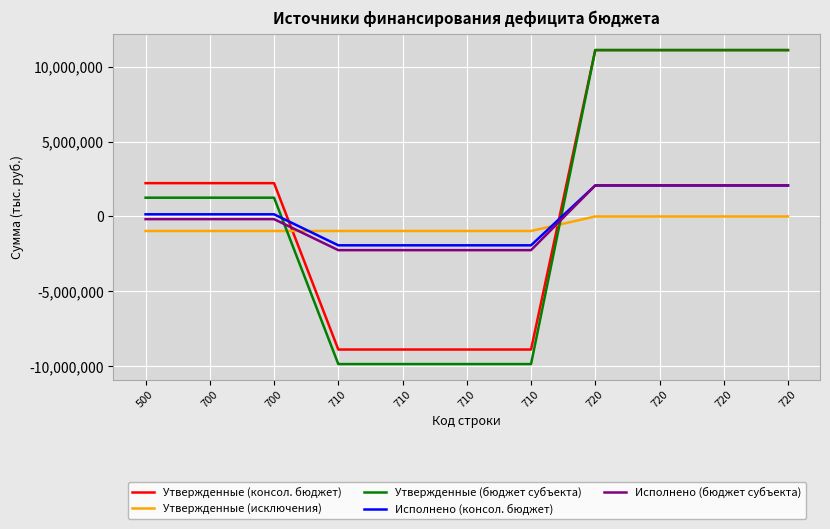

How many Утвержденные (консол. бюджет) values are between -8892000 and 11117600?

11